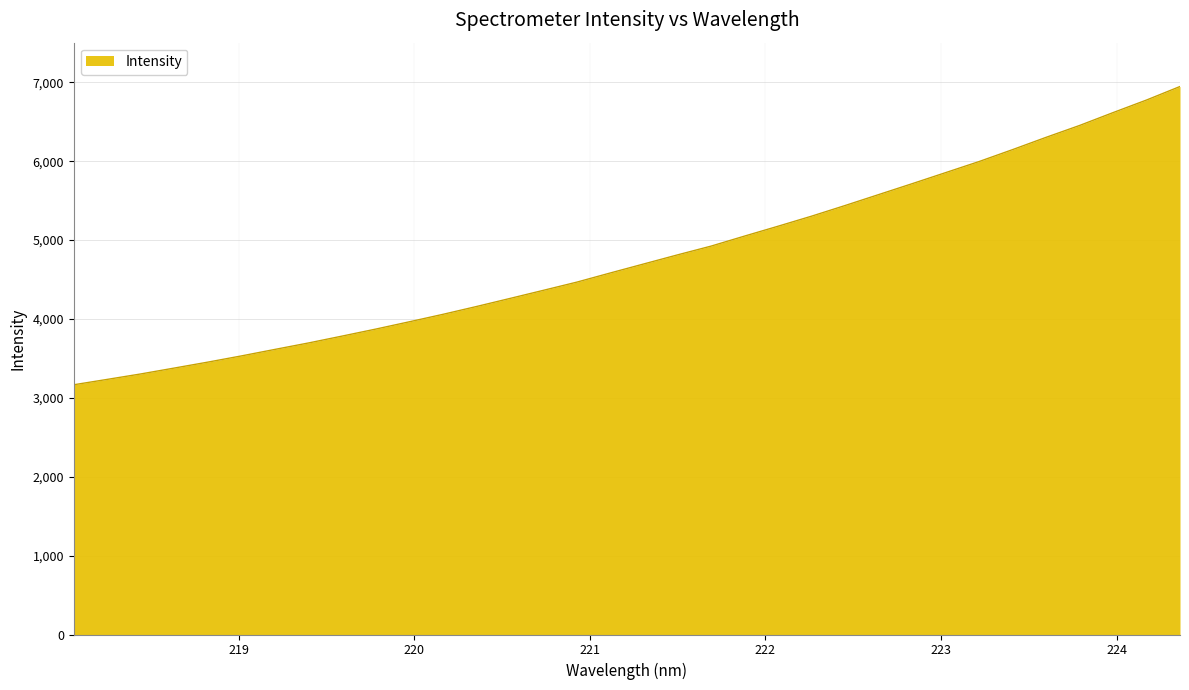

What is the smallest value displayed?

3166.0